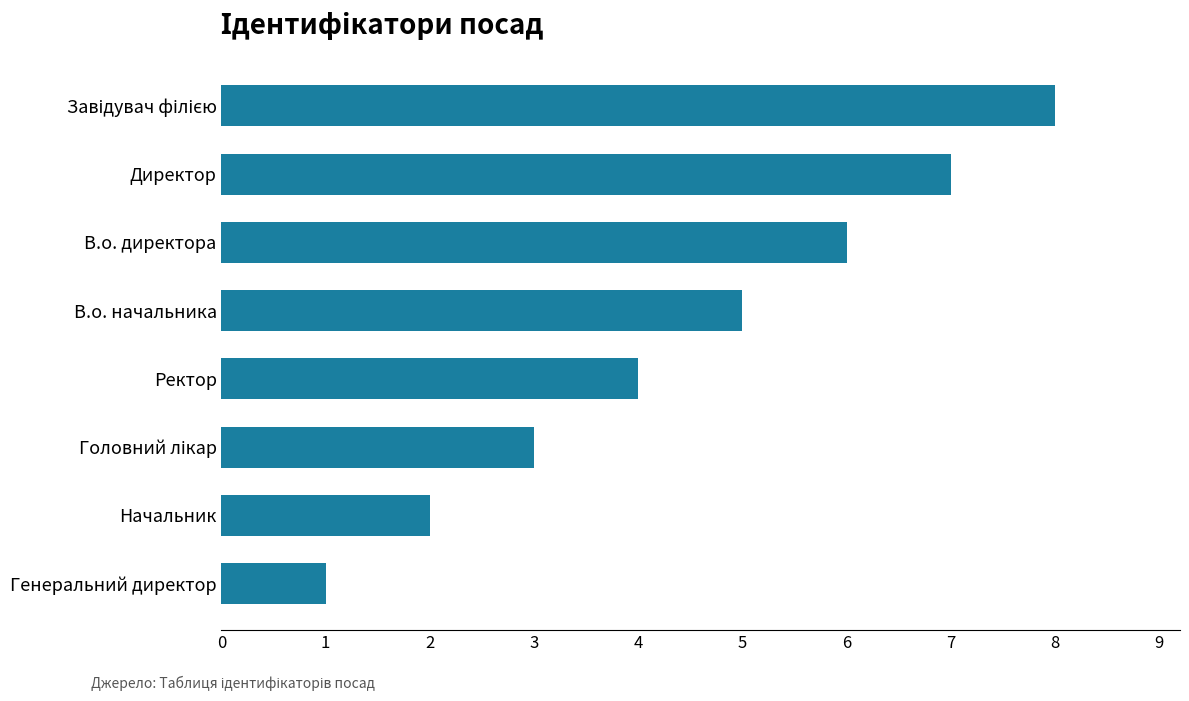

The value at Ректор is 4. True or false?

True